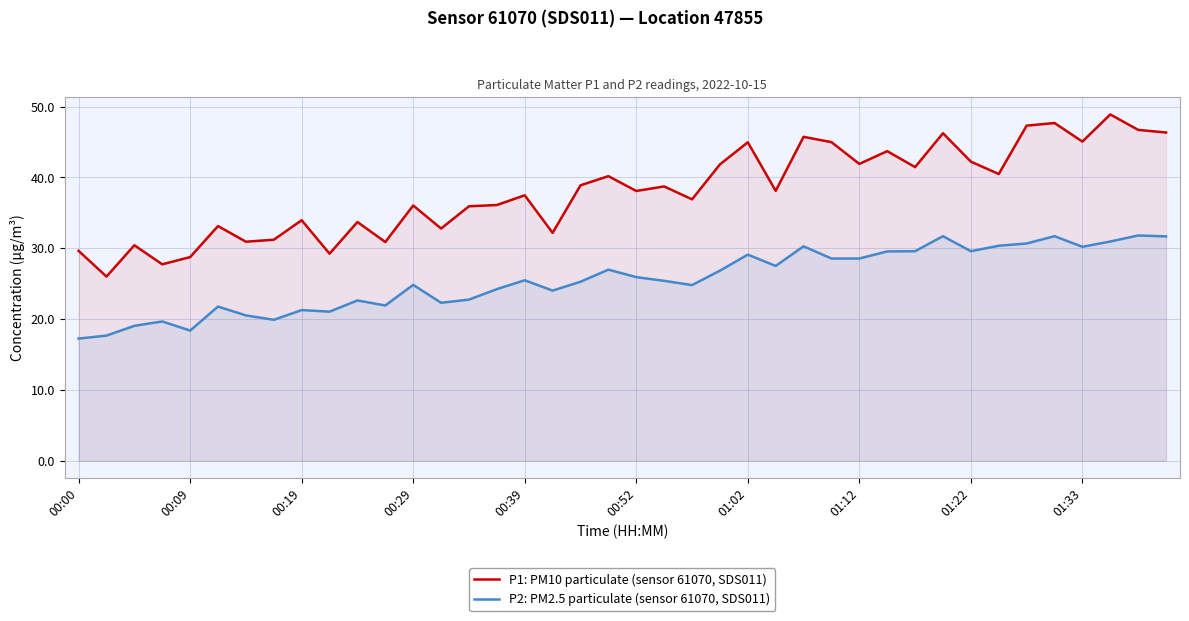

Rank the series at 00:39 from lowest to highest value.

P2: PM2.5 particulate (sensor 61070, SDS011), P1: PM10 particulate (sensor 61070, SDS011)